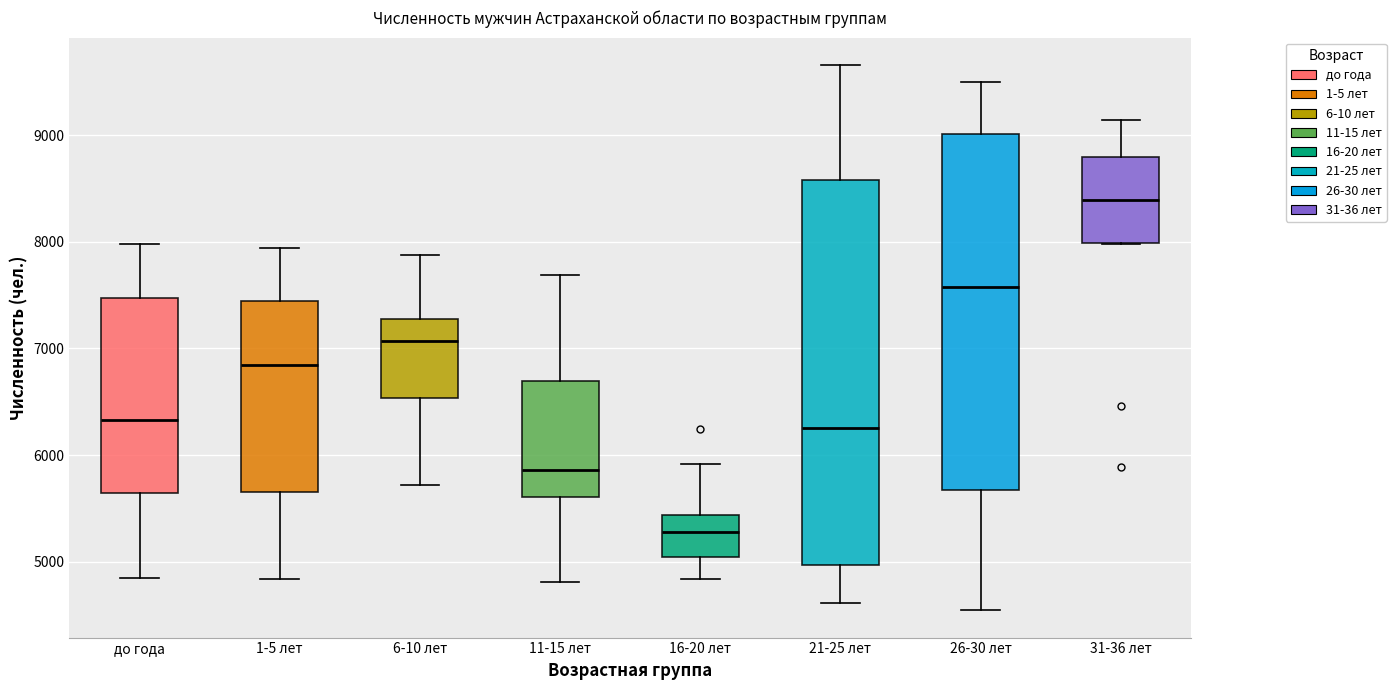

Comparing the boxes themselves (not the whiskers), which one is the tallest?

21-25 лет